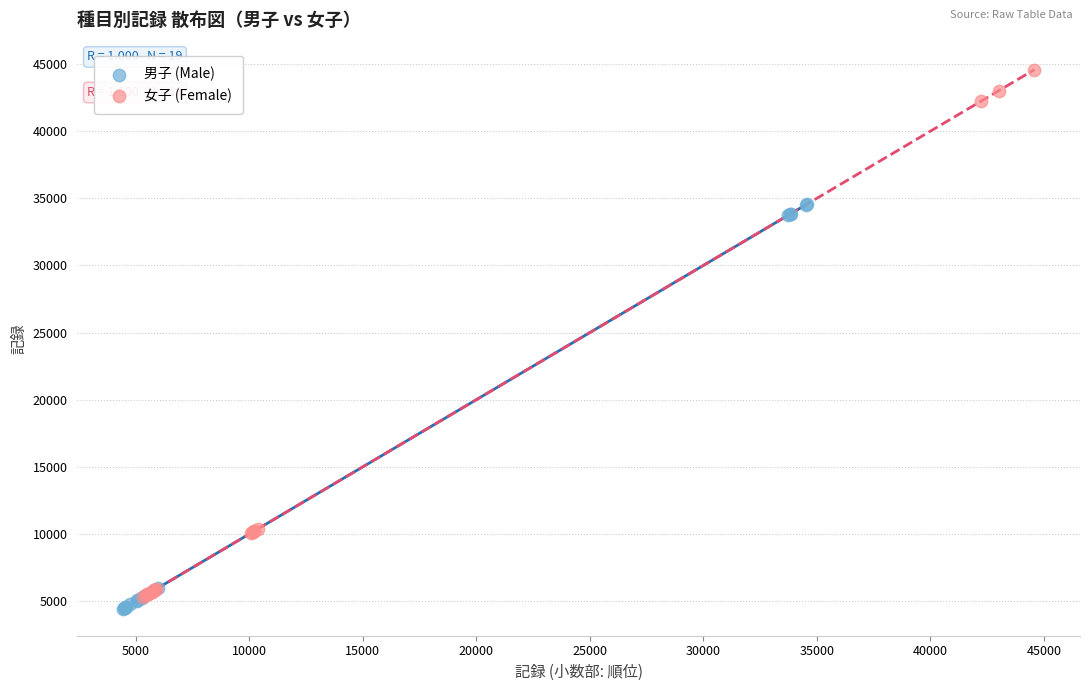

Which series contains the highest Y value?

女子 (Female)